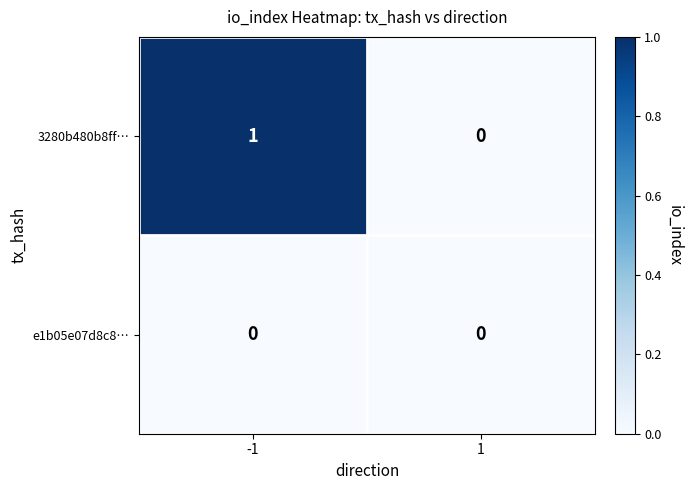

Which series has the widest spread of values?

3280b480b8ff…